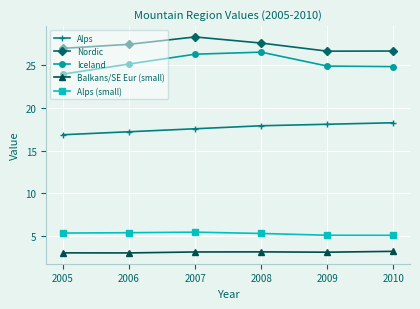

At how many categories does at least one series exceed 20?

6